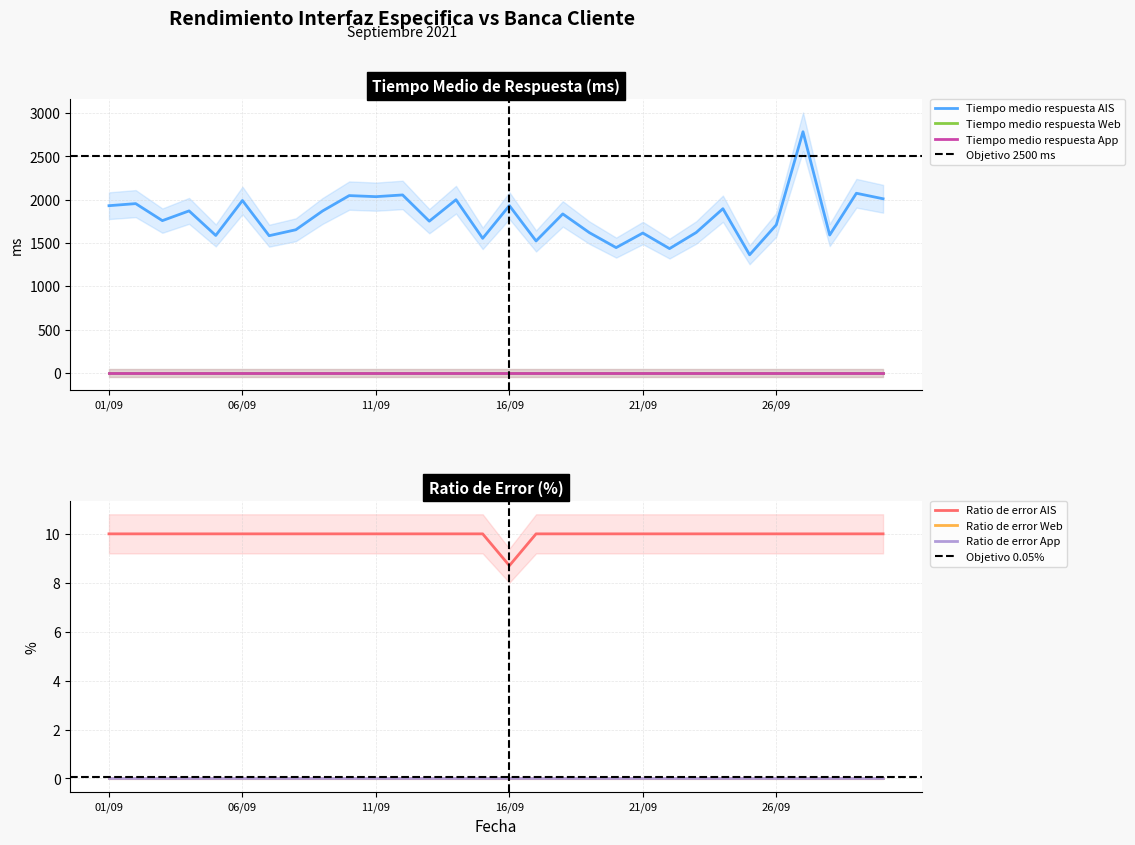

Rank the series at 2021-09-08 from highest to lowest value.

Tiempo medio respuesta AIS, Ratio de error AIS, Tiempo medio respuesta Web, Ratio de error Web, Tiempo medio respuesta App, Ratio de error App